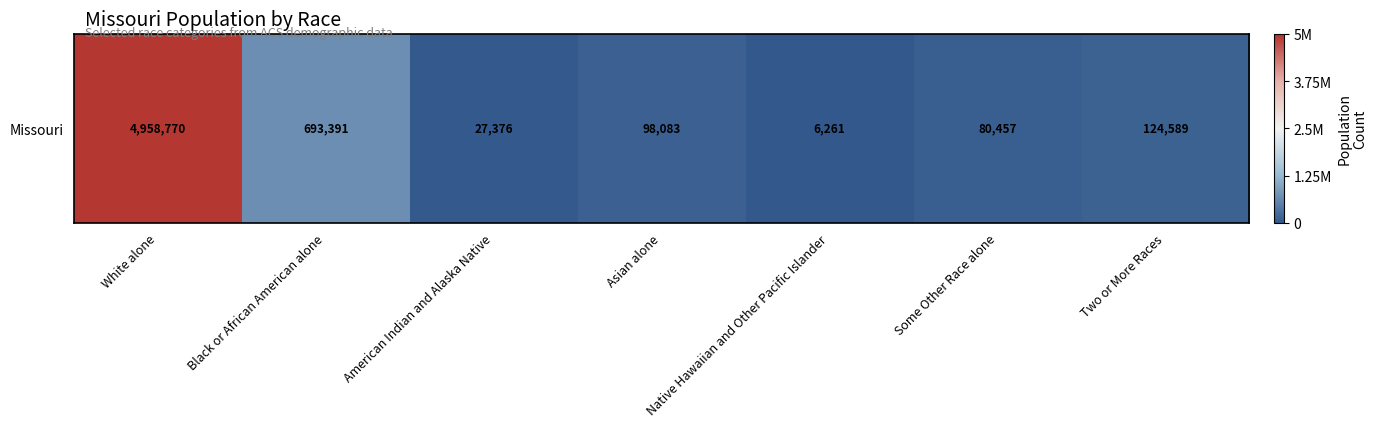

True or false: the data shows -0.5 at Some Other Race alone.

False